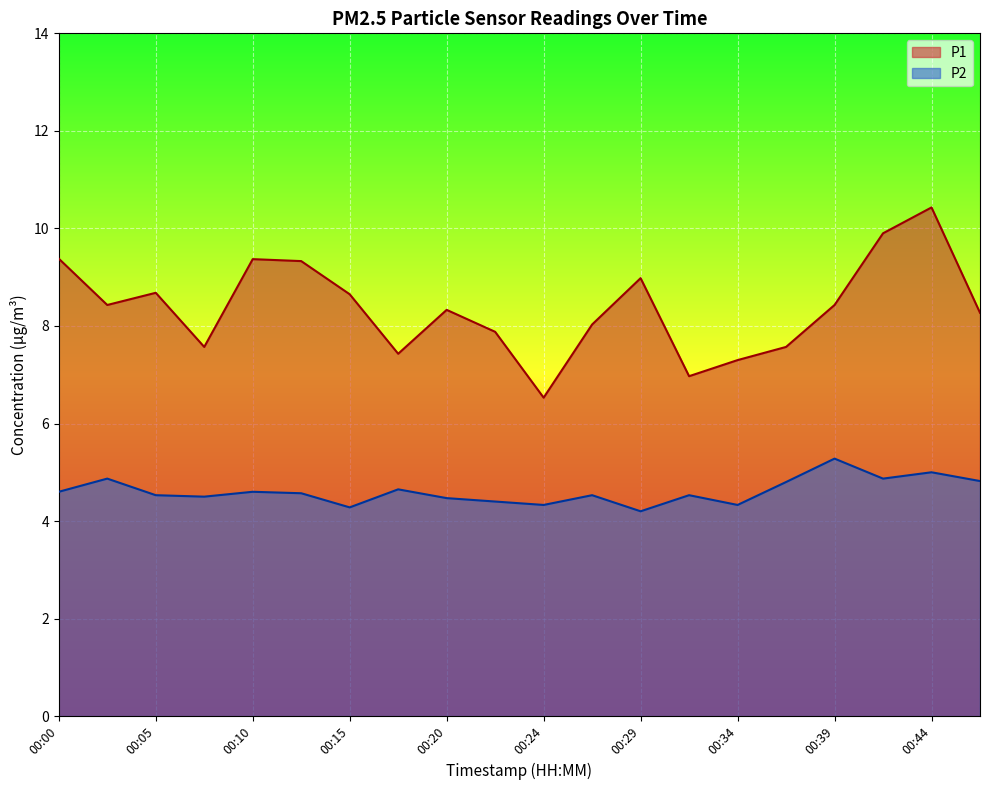

Reading left to right, transcribe all the data shown in this chart.

P1: 9.4	8.4	8.7	7.6	9.4	9.3	8.7	7.4	8.3	7.9	6.5	8.0	9.0	7.0	7.3	7.6	8.4	9.9	10.4	8.3
P2: 4.6	4.9	4.5	4.5	4.6	4.6	4.3	4.7	4.5	4.4	4.3	4.5	4.2	4.5	4.3	4.8	5.3	4.9	5.0	4.8